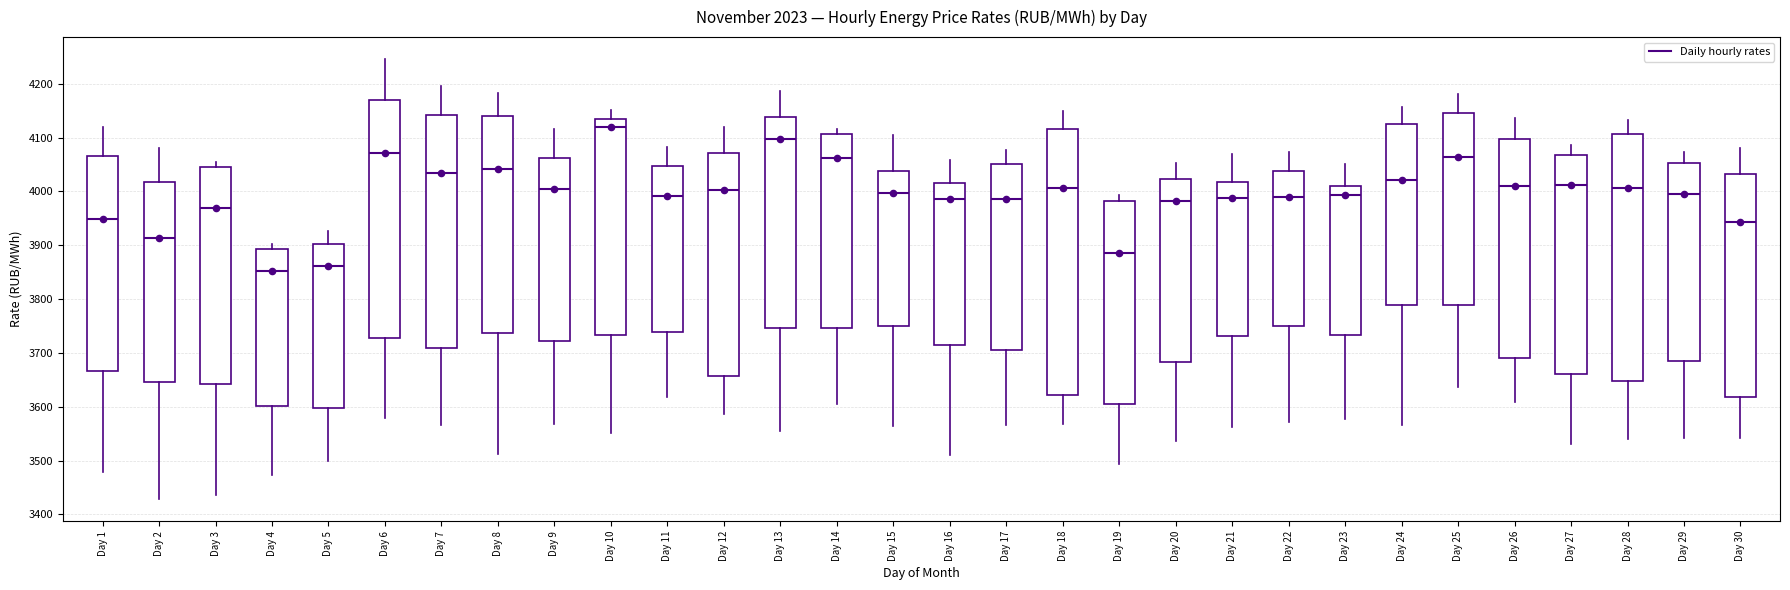

Reading left to right, read every box against the y-axis: the position of its median line, the range the box covers, and the ends of its whiskers. The values are not printed on the chart, so give them approximately, as read against the axis.

Day 1: median 3950, box 3670 to 4070, whiskers 3480 to 4120
Day 2: median 3910, box 3650 to 4020, whiskers 3430 to 4080
Day 3: median 3970, box 3640 to 4040, whiskers 3440 to 4050
Day 4: median 3850, box 3600 to 3890, whiskers 3470 to 3900
Day 5: median 3860, box 3600 to 3900, whiskers 3500 to 3930
Day 6: median 4070, box 3730 to 4170, whiskers 3580 to 4250
Day 7: median 4030, box 3710 to 4140, whiskers 3570 to 4200
Day 8: median 4040, box 3740 to 4140, whiskers 3510 to 4180
Day 9: median 4000, box 3720 to 4060, whiskers 3570 to 4120
Day 10: median 4120, box 3730 to 4130, whiskers 3550 to 4150
Day 11: median 3990, box 3740 to 4050, whiskers 3620 to 4080
Day 12: median 4000, box 3660 to 4070, whiskers 3590 to 4120
Day 13: median 4100, box 3750 to 4140, whiskers 3550 to 4190
Day 14: median 4060, box 3750 to 4110, whiskers 3600 to 4120
Day 15: median 4000, box 3750 to 4040, whiskers 3560 to 4100
Day 16: median 3990, box 3710 to 4020, whiskers 3510 to 4060
Day 17: median 3990, box 3710 to 4050, whiskers 3570 to 4080
Day 18: median 4010, box 3620 to 4120, whiskers 3570 to 4150
Day 19: median 3890, box 3610 to 3980, whiskers 3490 to 3990
Day 20: median 3980, box 3680 to 4020, whiskers 3540 to 4050
Day 21: median 3990, box 3730 to 4020, whiskers 3560 to 4070
Day 22: median 3990, box 3750 to 4040, whiskers 3570 to 4070
Day 23: median 3990, box 3730 to 4010, whiskers 3580 to 4050
Day 24: median 4020, box 3790 to 4120, whiskers 3570 to 4160
Day 25: median 4060, box 3790 to 4150, whiskers 3640 to 4180
Day 26: median 4010, box 3690 to 4100, whiskers 3610 to 4140
Day 27: median 4010, box 3660 to 4070, whiskers 3530 to 4090
Day 28: median 4010, box 3650 to 4110, whiskers 3540 to 4130
Day 29: median 4000, box 3690 to 4050, whiskers 3540 to 4070
Day 30: median 3940, box 3620 to 4030, whiskers 3540 to 4080